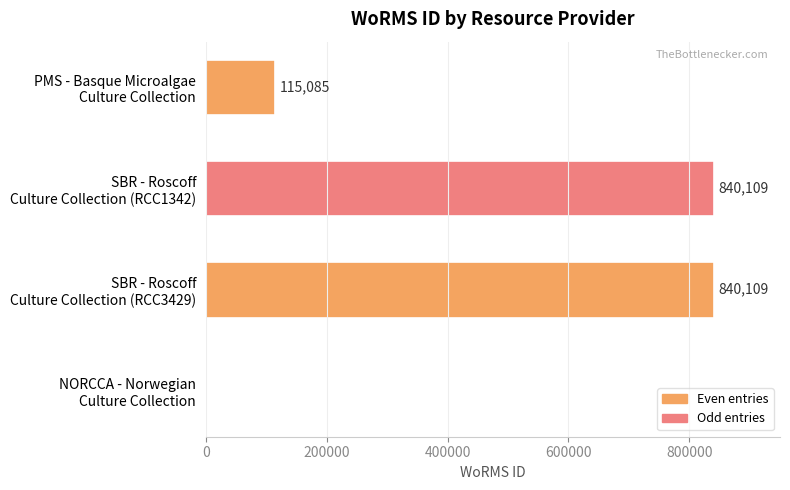

How many values are between 115085 and 840109?

3